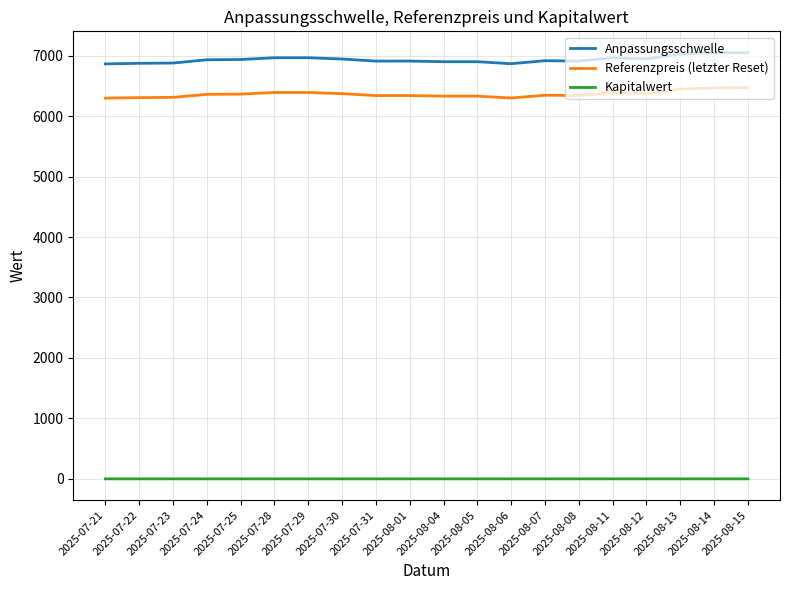

Is it true that Anpassungsschwelle equals 6964.8 at 2025-07-29?

True